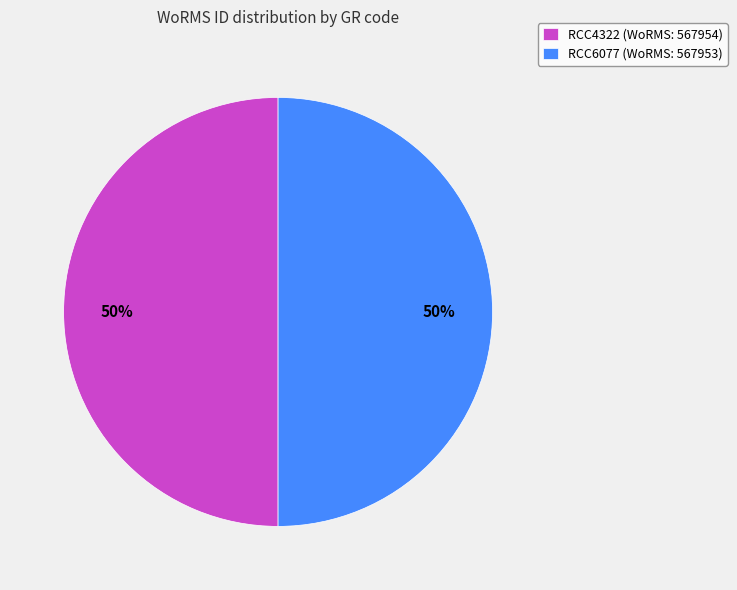

To the nearest percent, what portion does RCC6077 represent?

50%